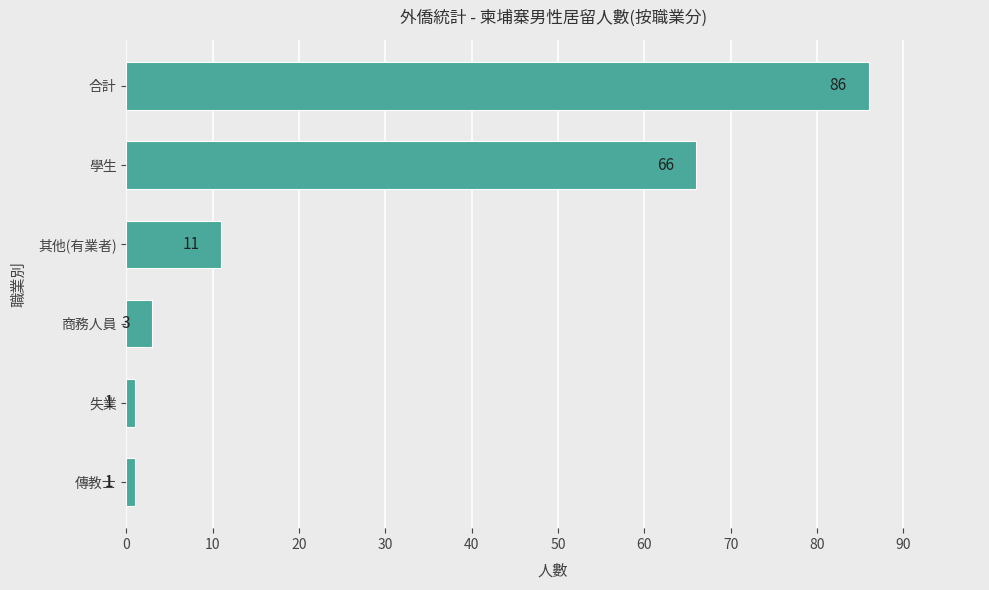

Are the bars horizontal?

Yes